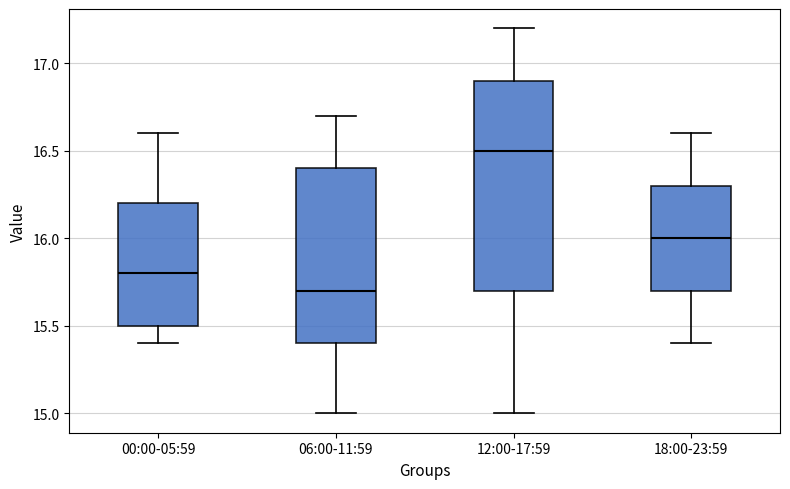

Reading left to right, read every box against the y-axis: the position of its median line, the range the box covers, and the ends of its whiskers. The values are not printed on the chart, so give them approximately, as read against the axis.

00:00-05:59: median 15.8, box 15.5 to 16.2, whiskers 15.4 to 16.6
06:00-11:59: median 15.7, box 15.4 to 16.4, whiskers 15.0 to 16.7
12:00-17:59: median 16.5, box 15.7 to 16.9, whiskers 15.0 to 17.2
18:00-23:59: median 16.0, box 15.7 to 16.3, whiskers 15.4 to 16.6